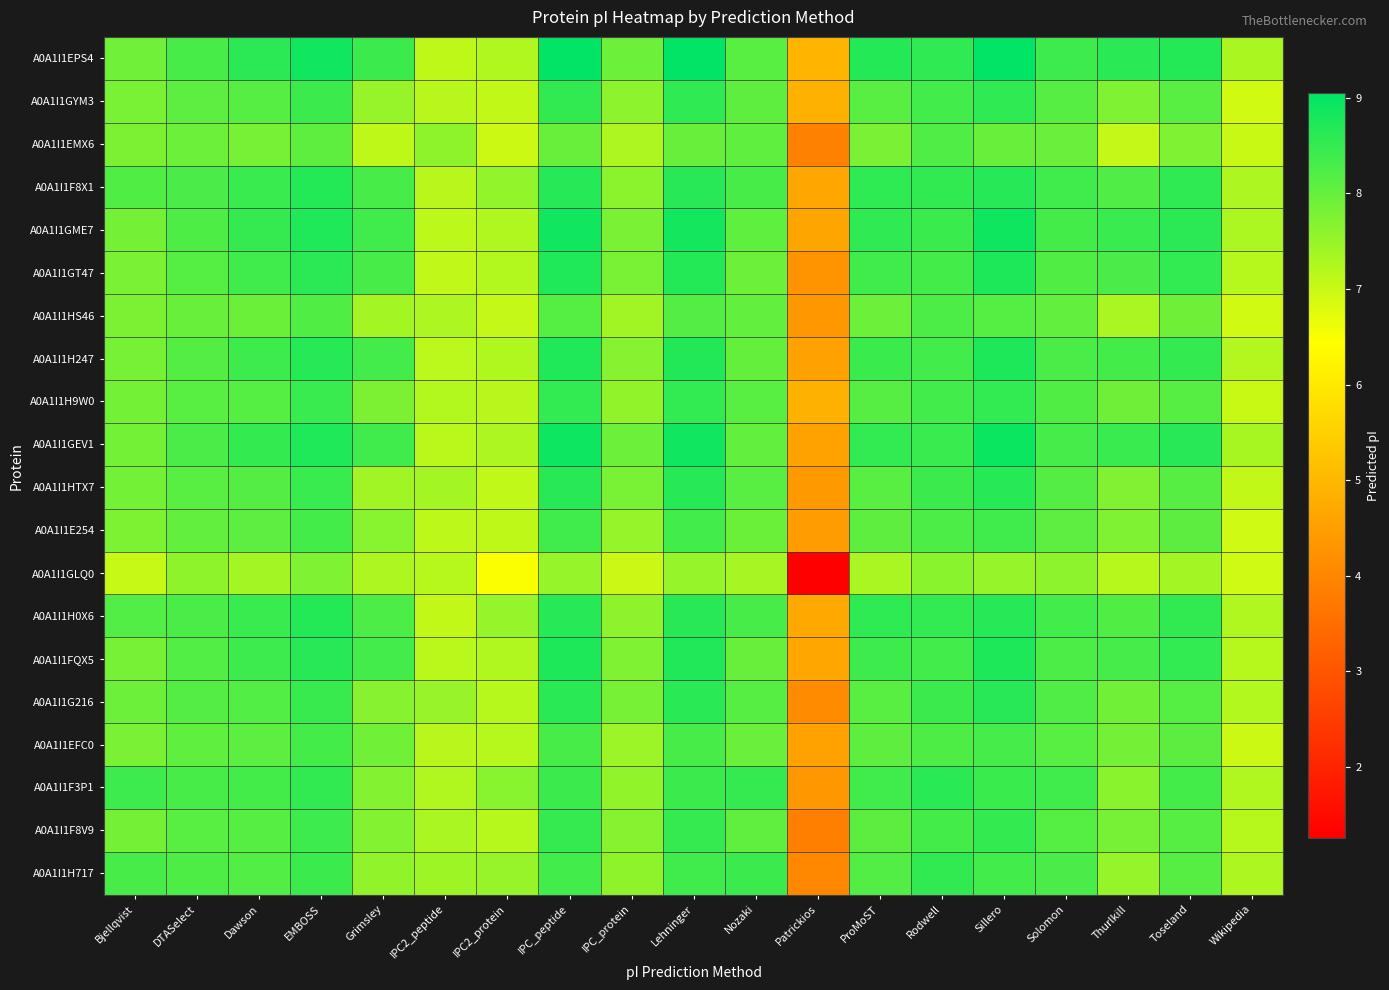

How many distinct data groups are displayed?

20